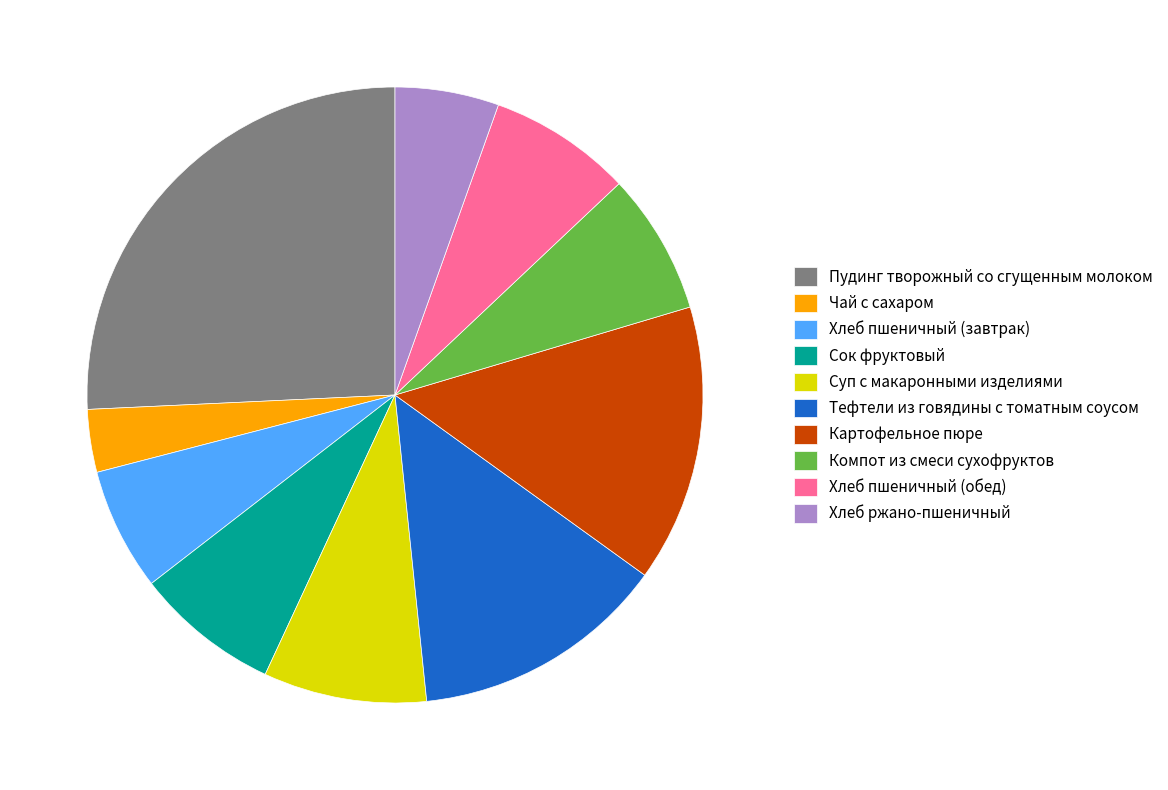

How many segments does this pie chart have?

10